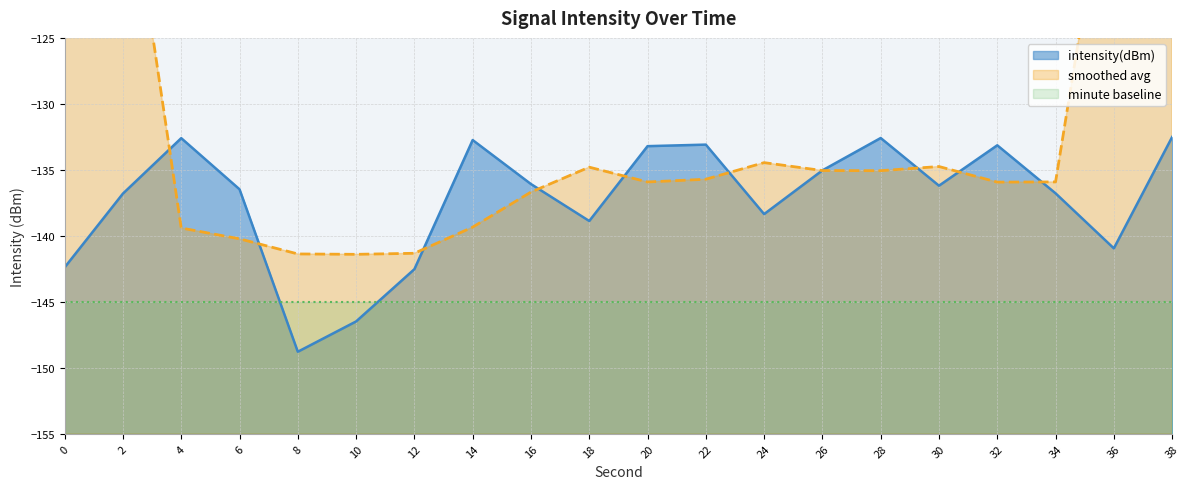

What is the change in value from 2 to 16?

+0.7